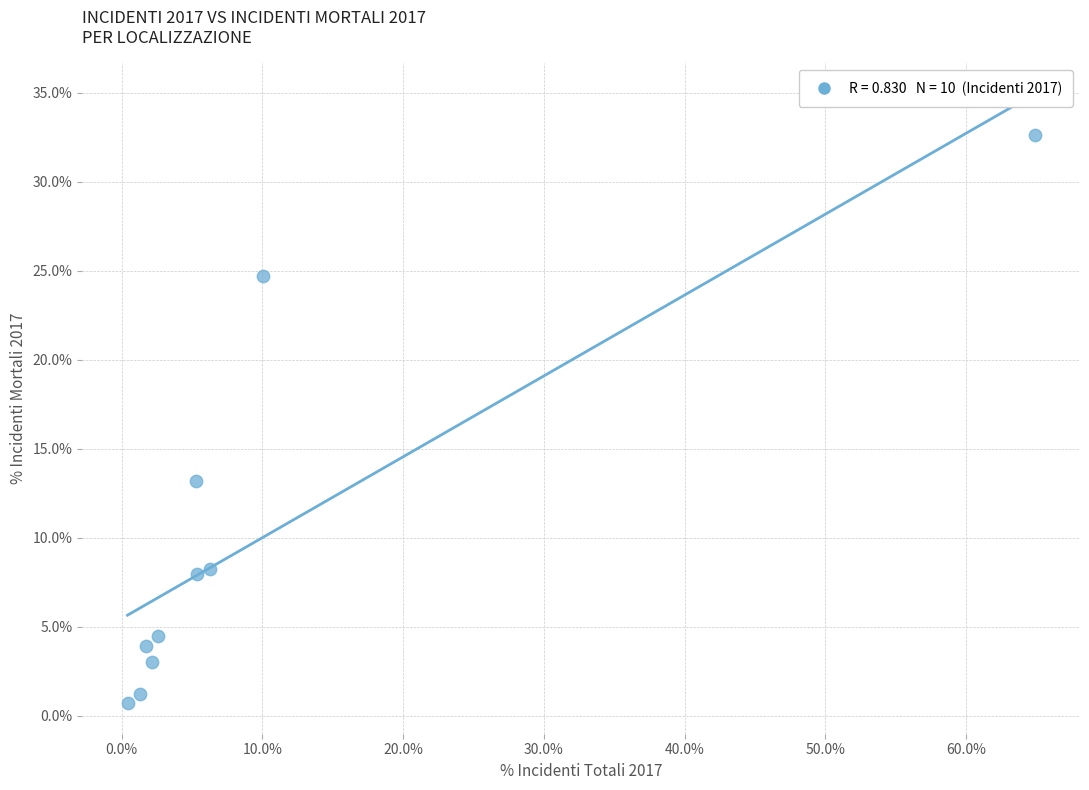

What is the range of Y values (max minus min)?

31.9